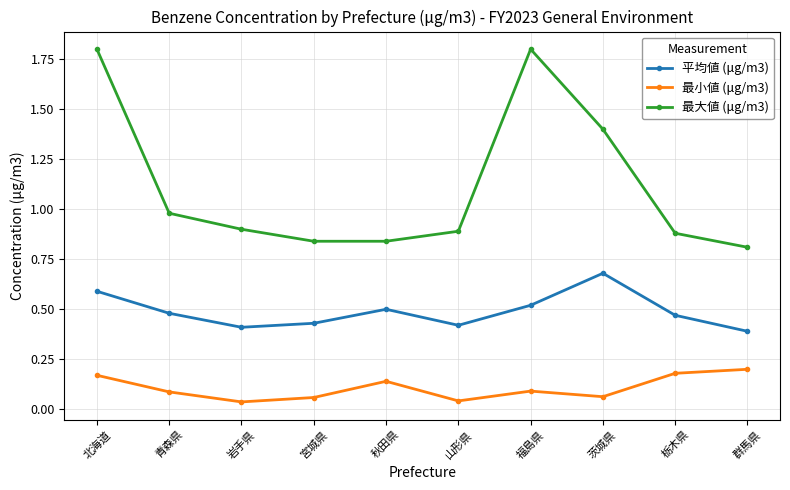

Rank the series at 宮城県 from lowest to highest value.

最小値 (μg/m3), 平均値 (μg/m3), 最大値 (μg/m3)